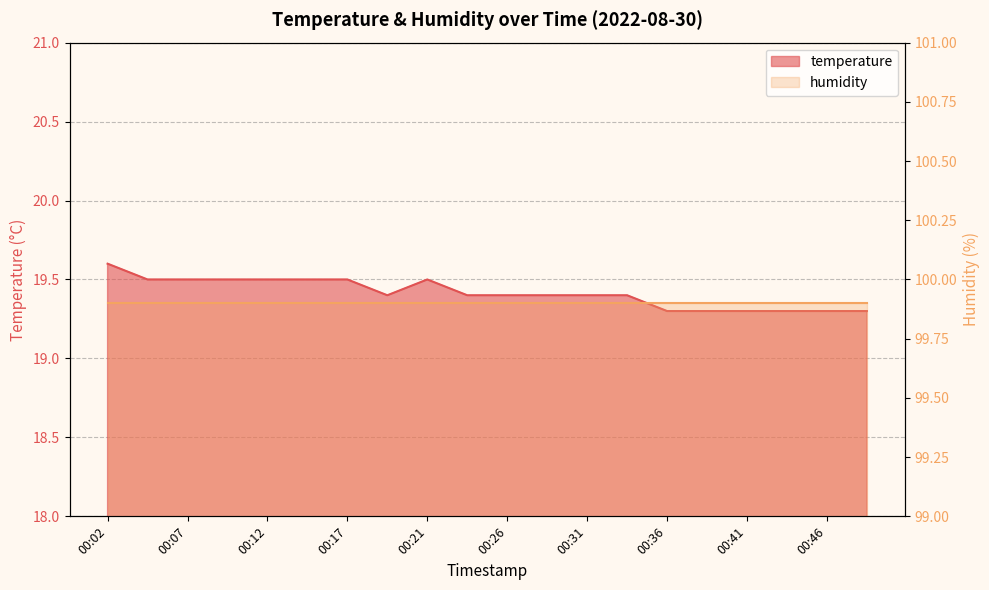

What is the average value?

19.4